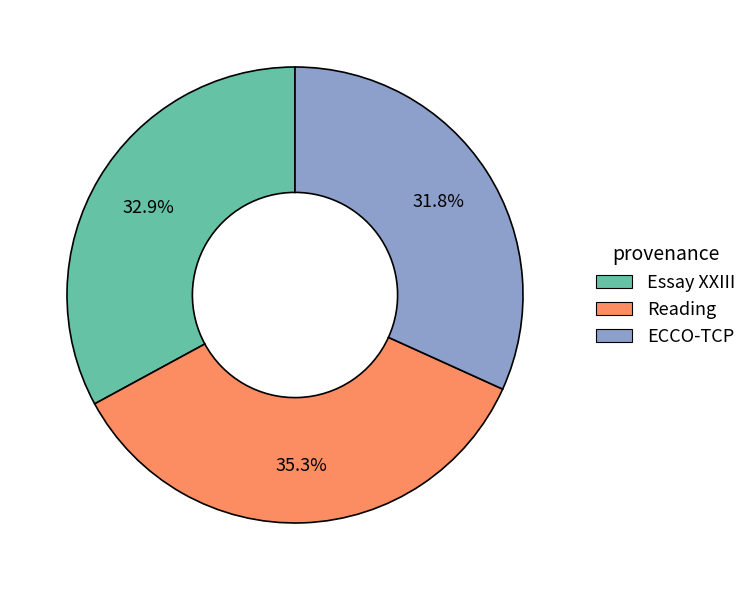

To the nearest percent, what is the combined percentage of Essay XXIII and Reading?

68%